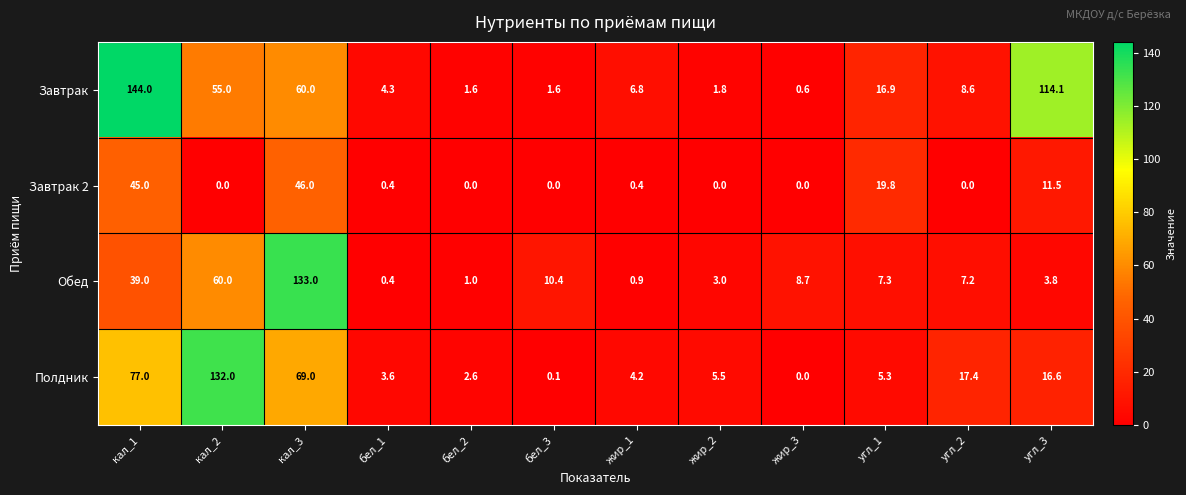

What is the difference between the Обед values at бел_3 and угл_1?

3.1